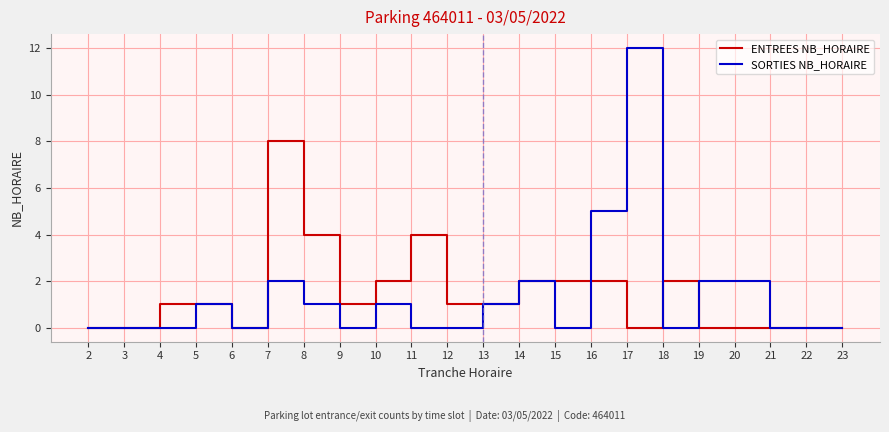

Rank the series at 17 from highest to lowest value.

SORTIES NB_HORAIRE, ENTREES NB_HORAIRE